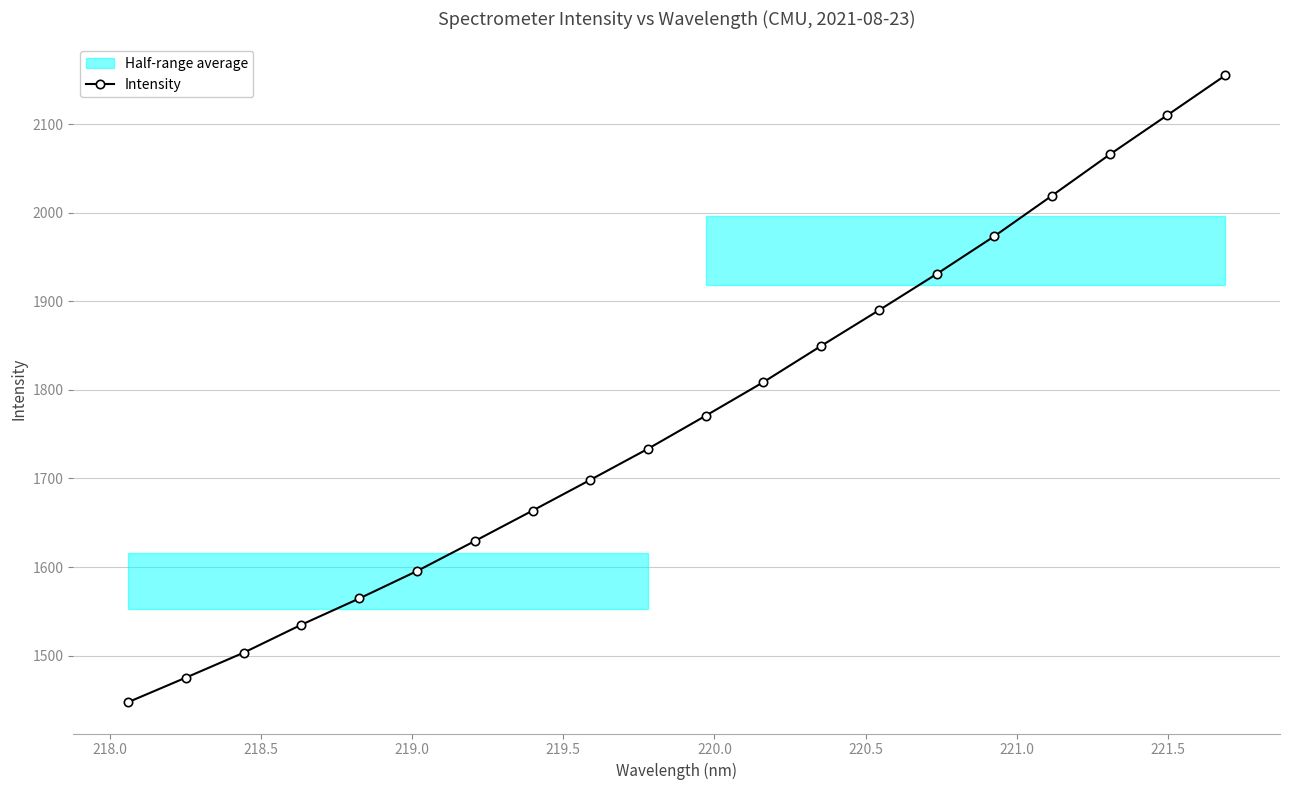

How many categories are shown in the chart?

20